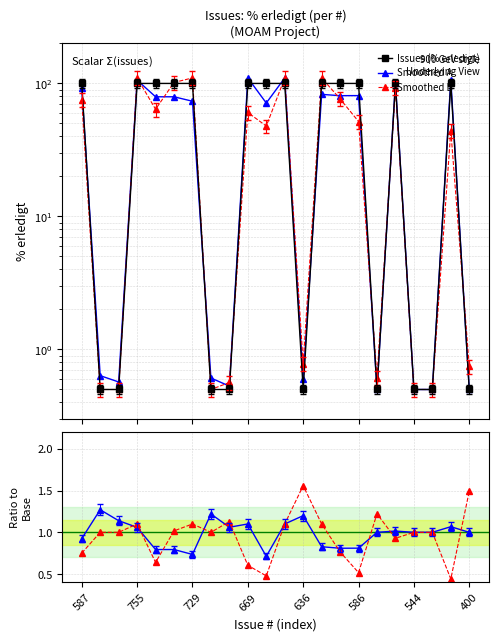

Between which two adjacent categories do Smoothed A and Issues (% erledigt) first intersect?

587 and 755